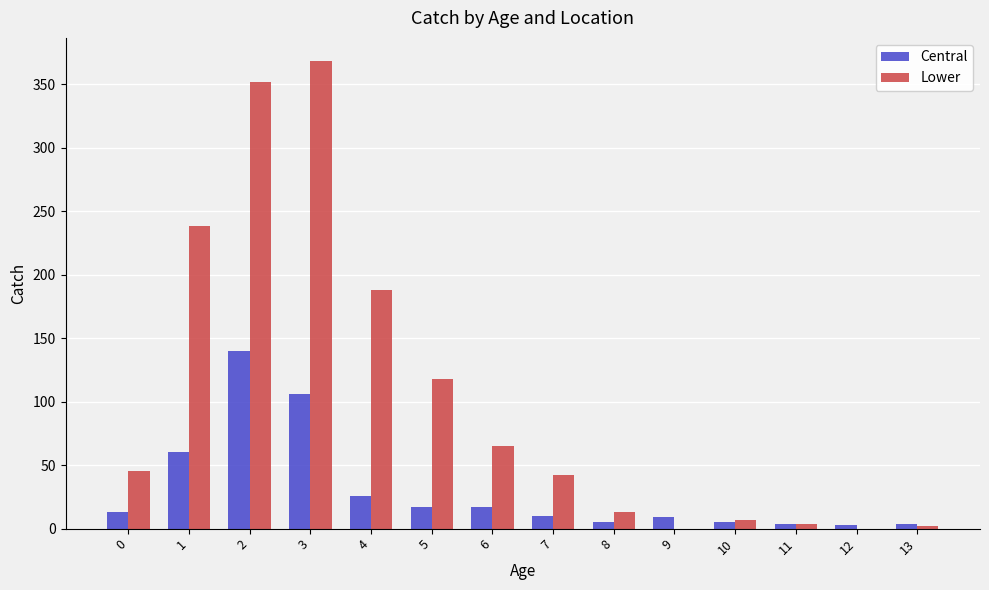

Read the Central value at 3, to the nearest 10.

110